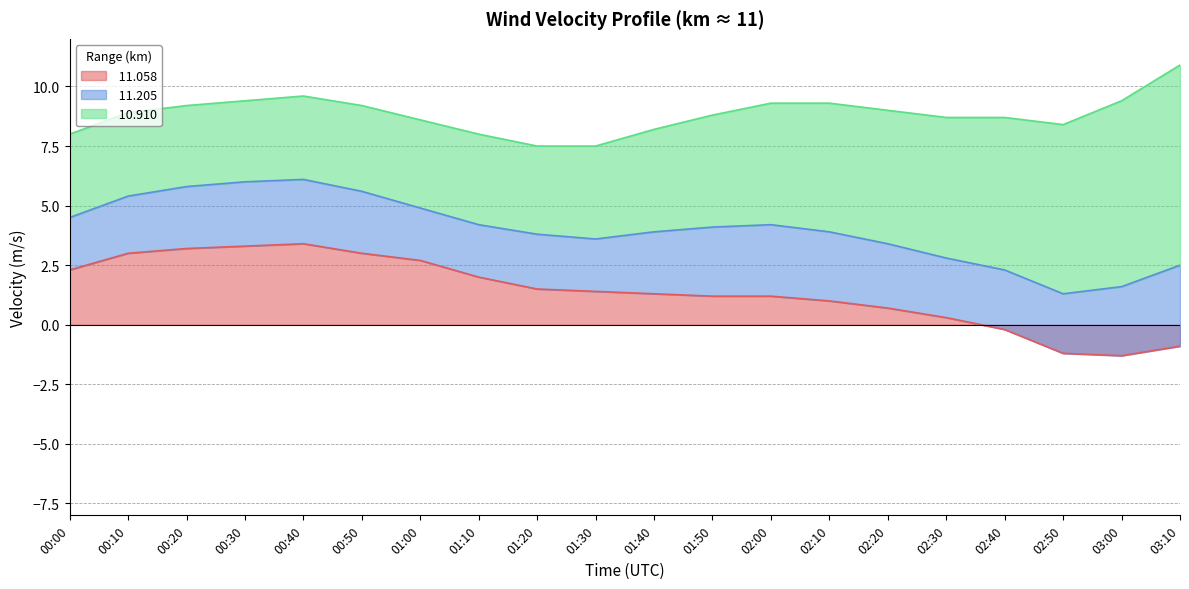

Between which two adjacent categories do  11.205 and  11.058 first intersect?

01:00 and 01:10